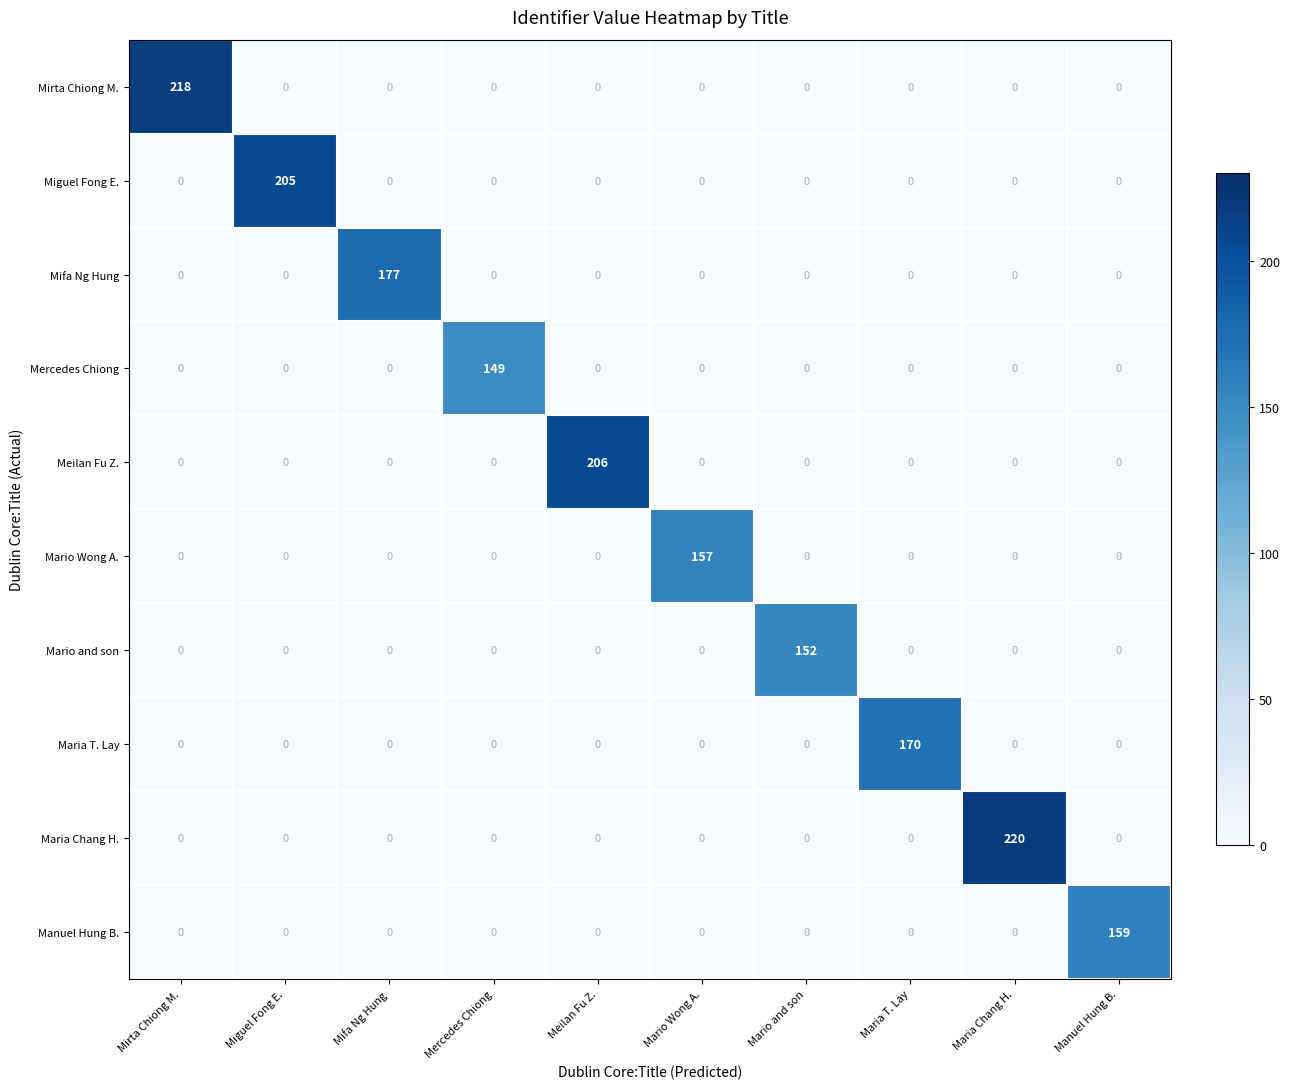

How many values in the Manuel Hung B. series exceed 0?

1